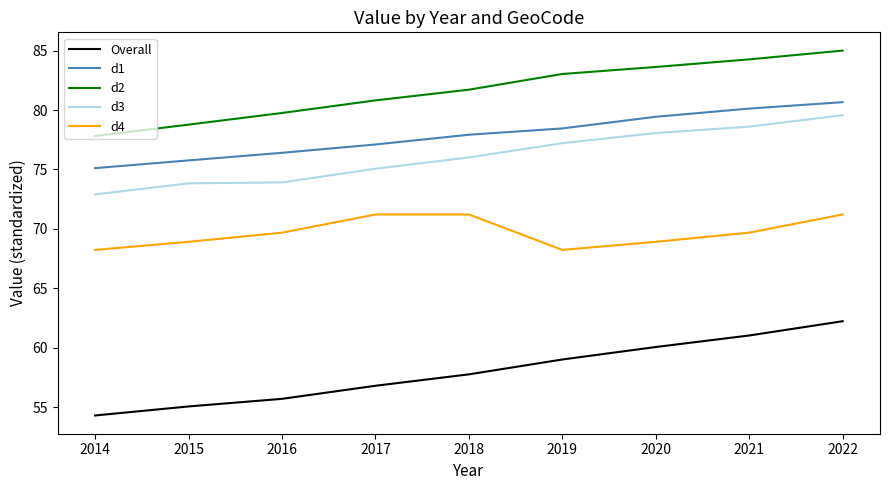

True or false: d2 and Overall cross at least once.

False